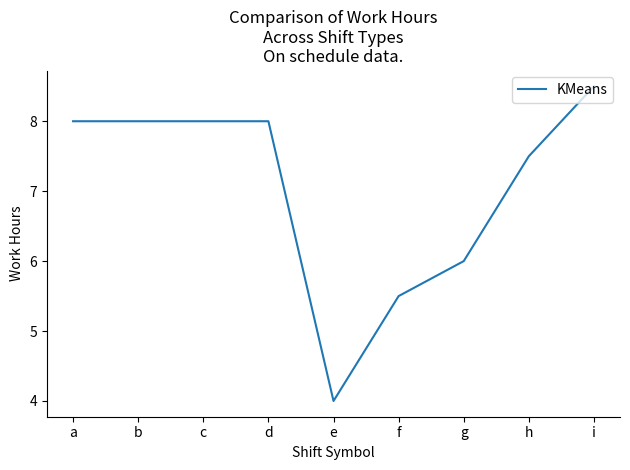

What is the ratio of the value at i to the value at e?

2.1